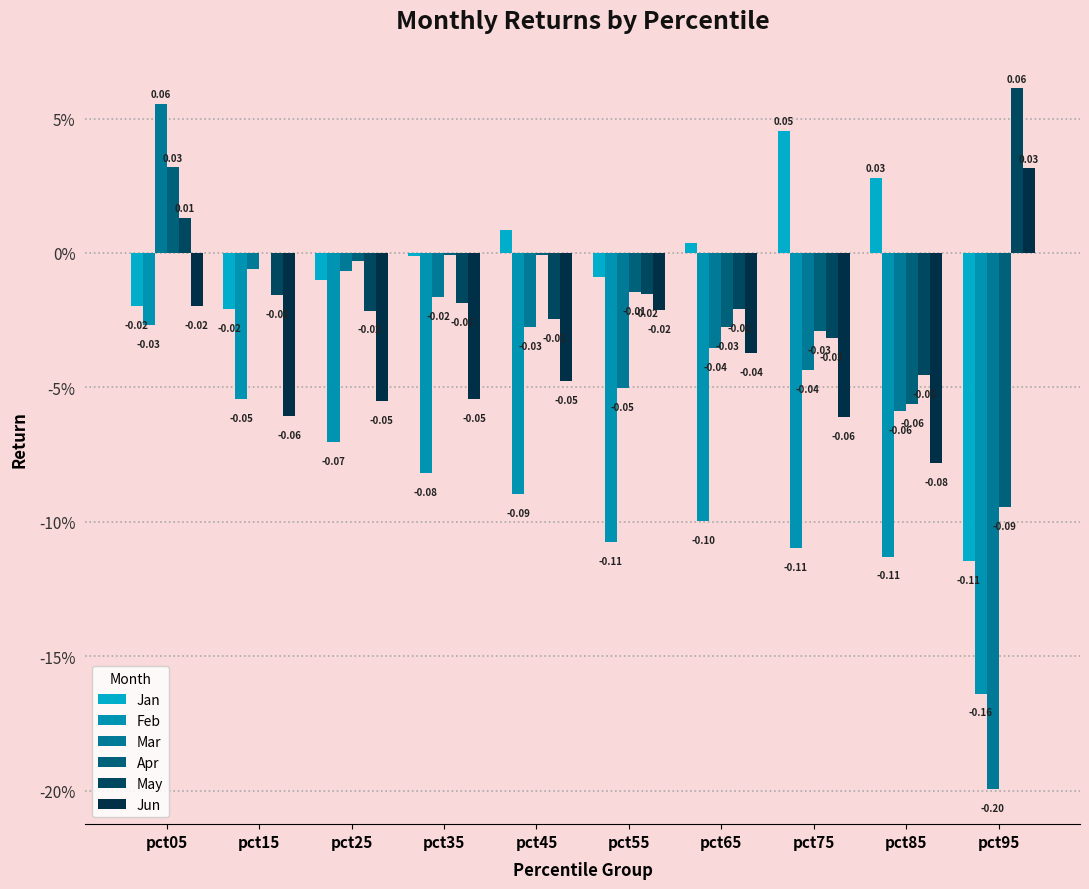

What is the minimum value for Mar?

-0.2